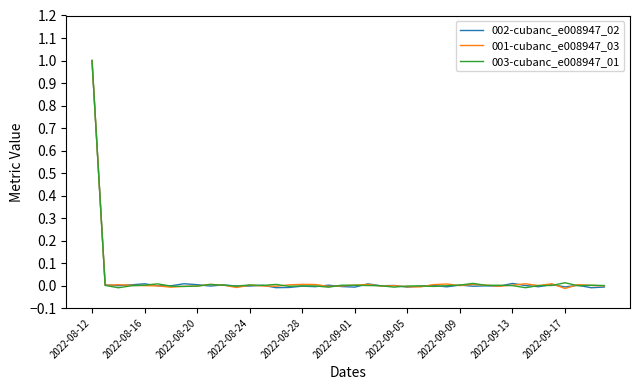

What is the maximum value shown in the chart?

1.0